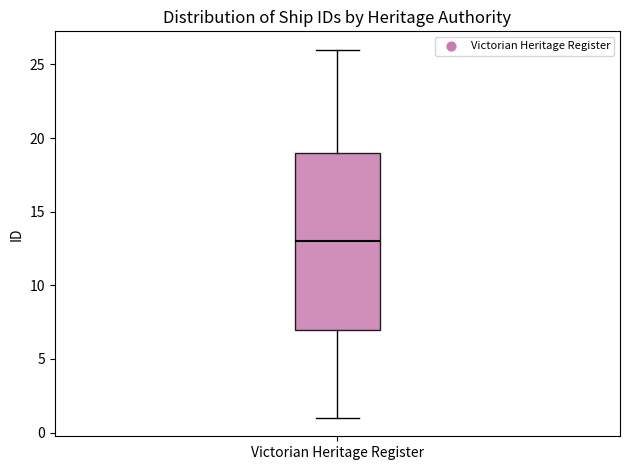

Where does the lower whisker of the box for Victorian Heritage Register end on the y-axis? The values are not printed on the chart, so give them approximately, as read against the axis.

1